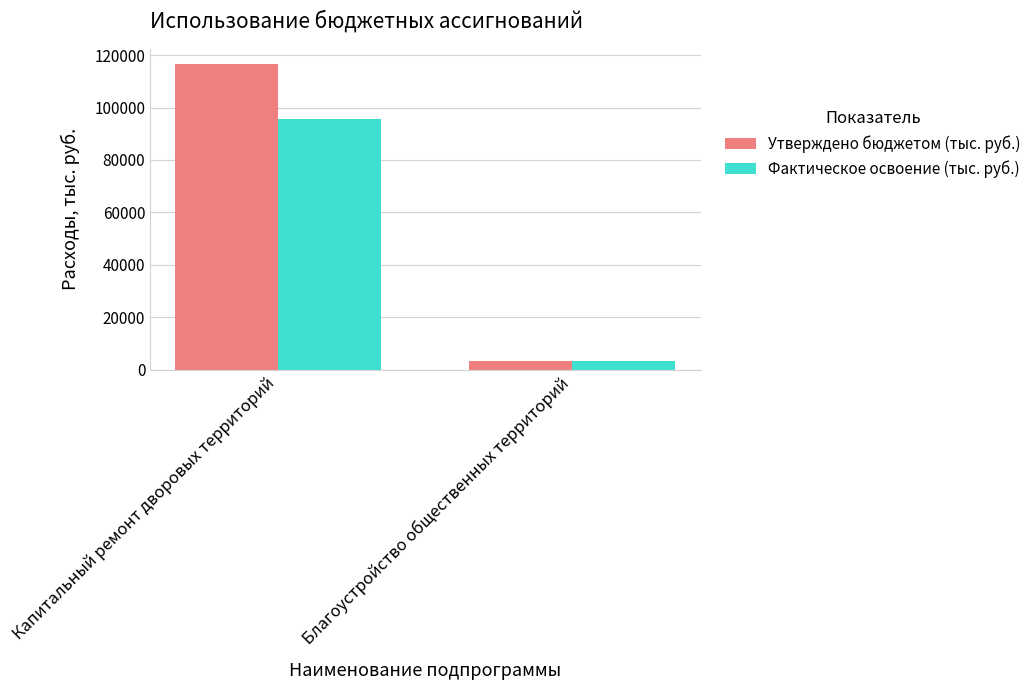

At how many categories does at least one series exceed 112312?

1